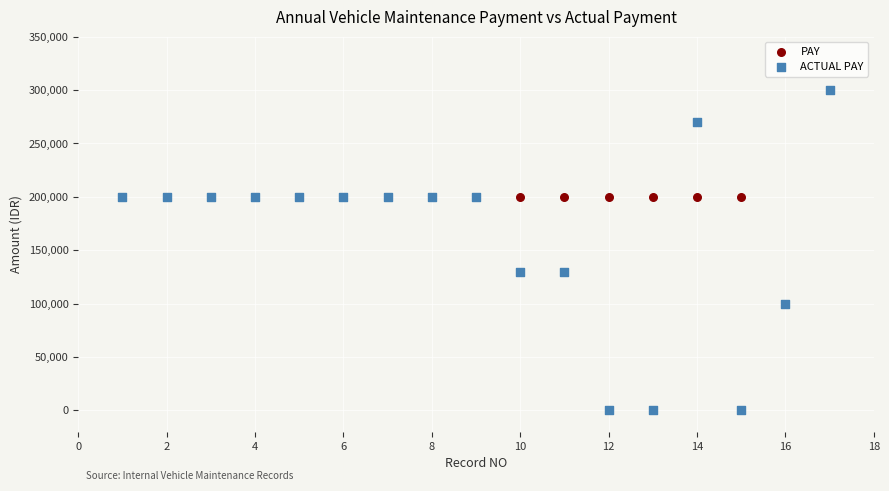

Which series has the largest Y range (max minus min)?

ACTUAL PAY